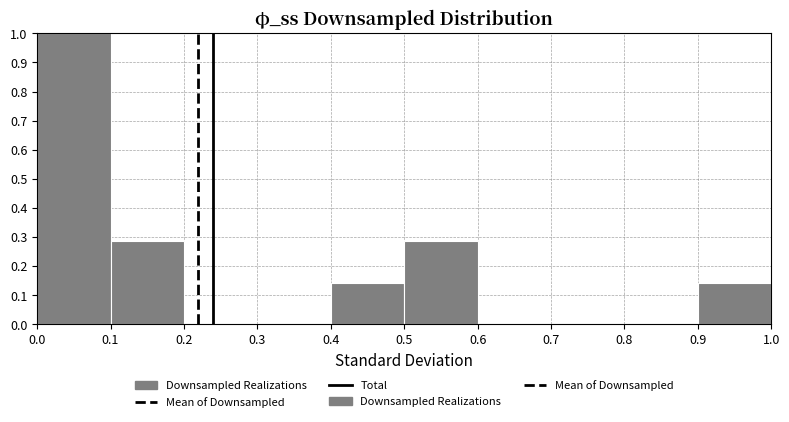

Which range on the x-axis has the tallest bar?

0.0 to 0.1